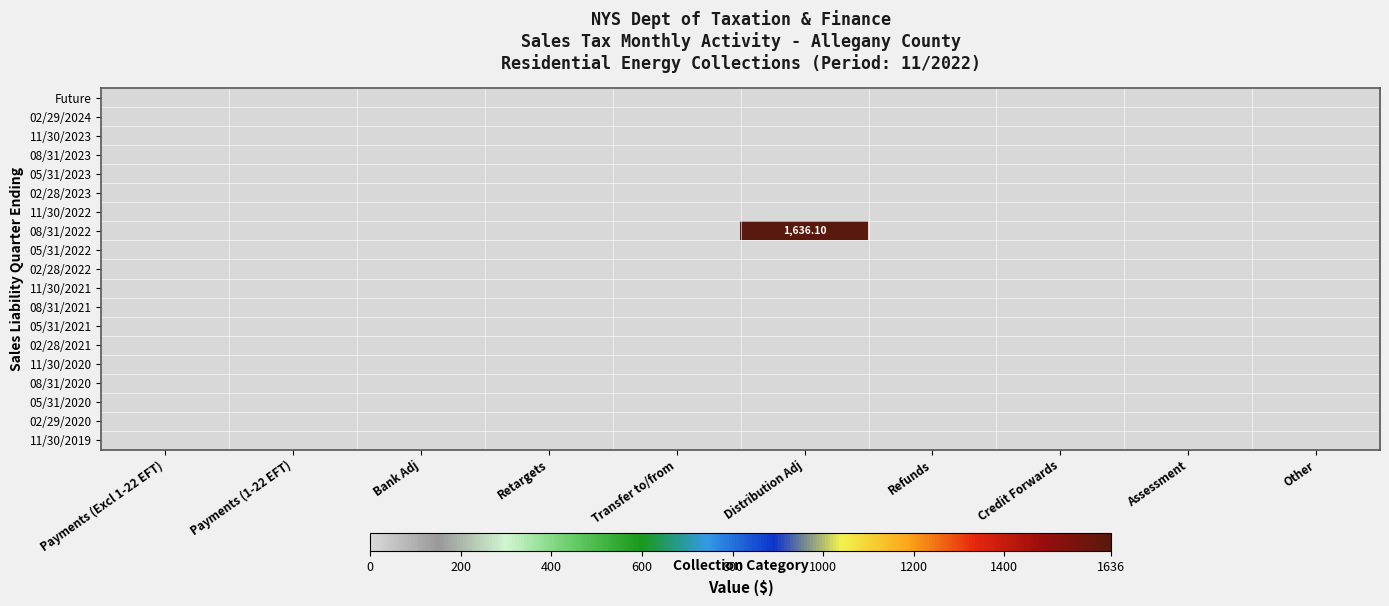

Rank the series by their maximum value, from lowest to highest.

Future, 02/29/2024, 11/30/2023, 08/31/2023, 05/31/2023, 02/28/2023, 11/30/2022, 05/31/2022, 02/28/2022, 11/30/2021, 08/31/2021, 05/31/2021, 02/28/2021, 11/30/2020, 08/31/2020, 05/31/2020, 02/29/2020, 11/30/2019, 08/31/2022